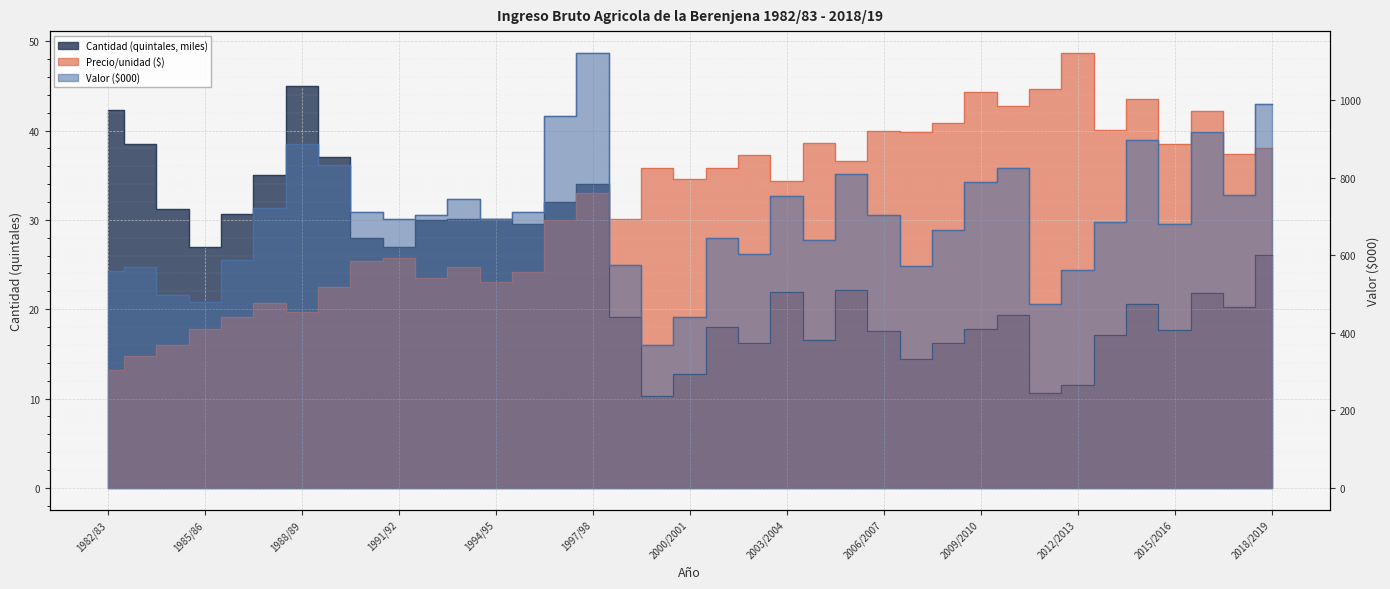

At which category does Precio/unidad ($) reach its first local valley?

1988/89